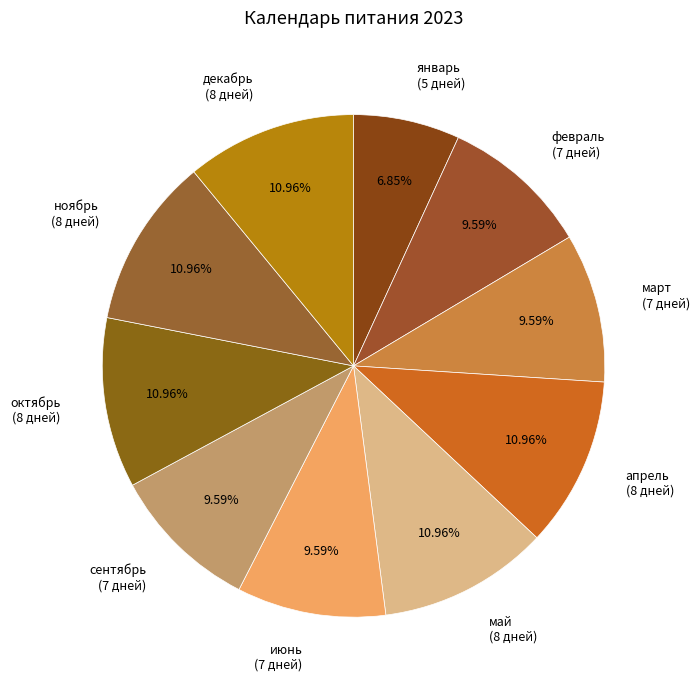

To the nearest percent, what is the difference between the largest and smallest slice percentages?

4%